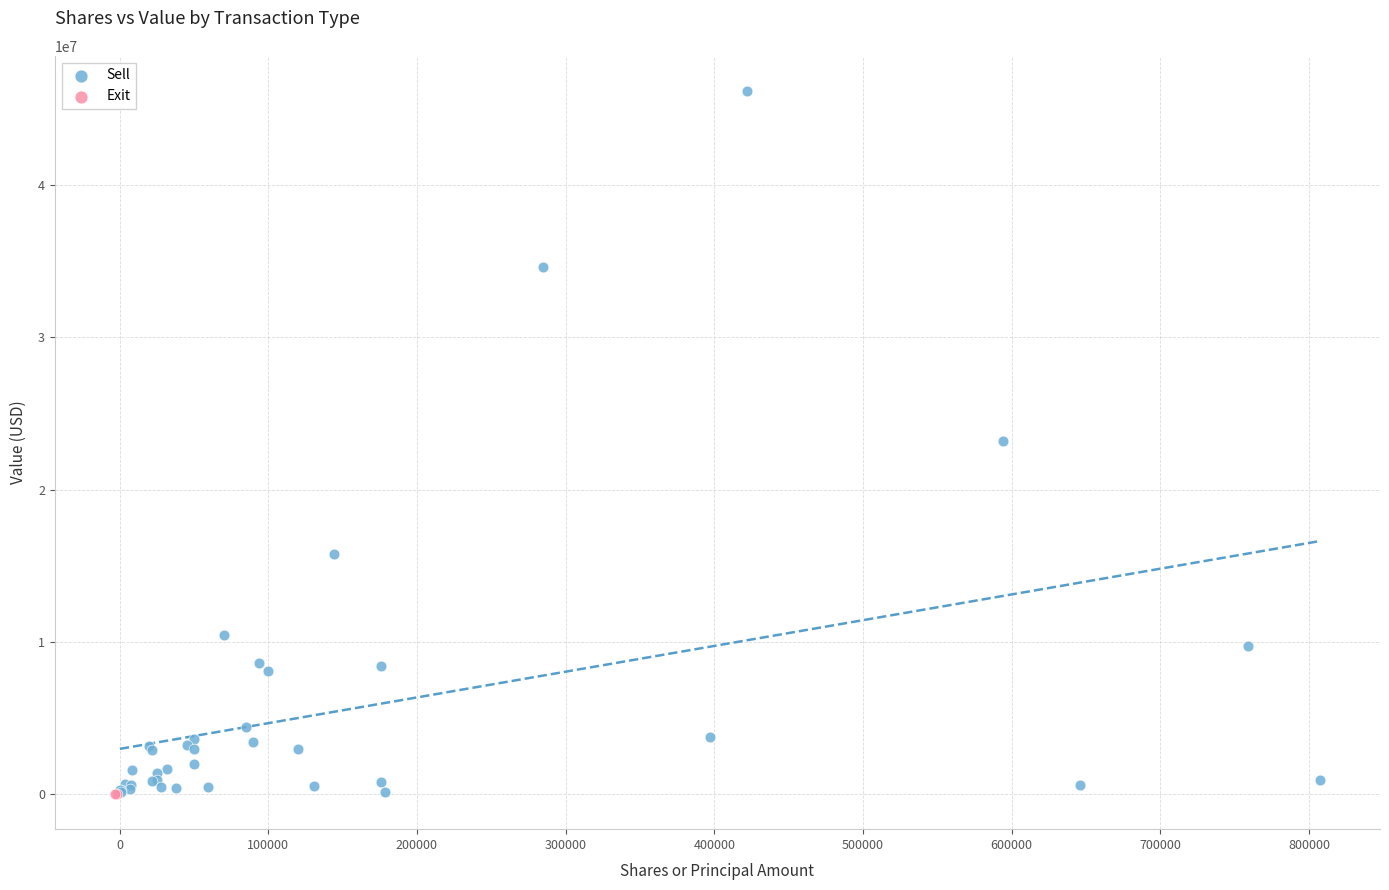

What are all the series names shown in the legend?

Sell, Exit